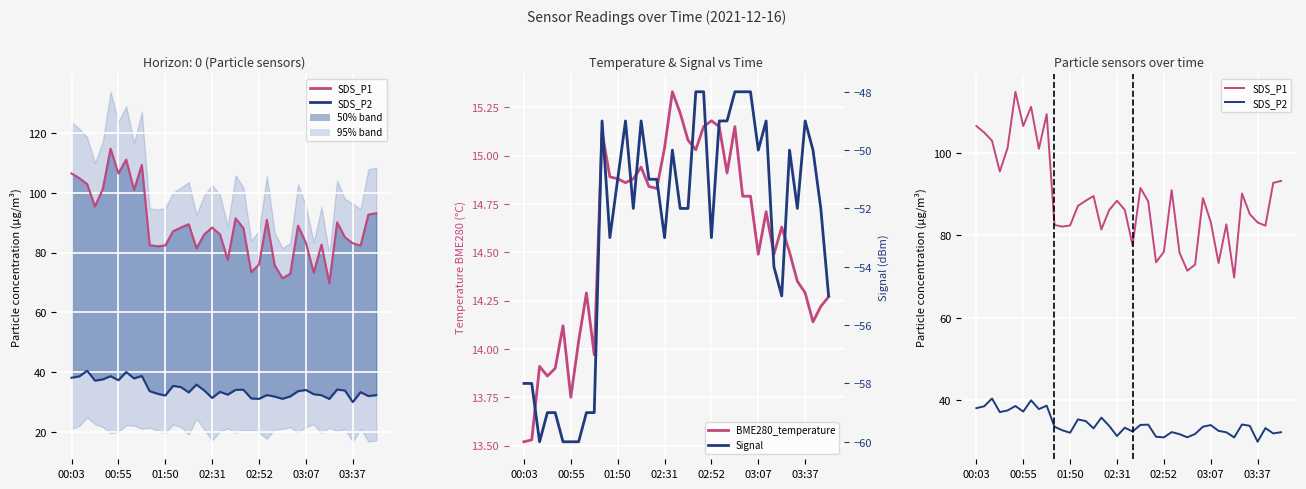

True or false: Signal has more than 1 interior local peaks.

True